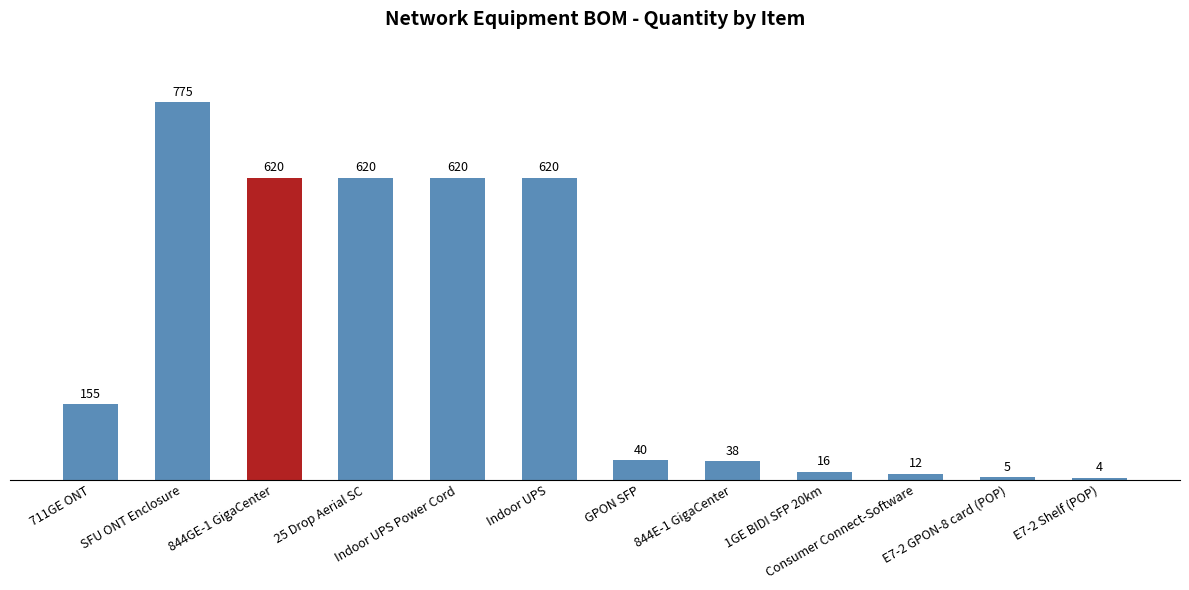

Reading left to right, transcribe all the data shown in this chart.

155	775	620	620	620	620	40	38	16	12	5	4